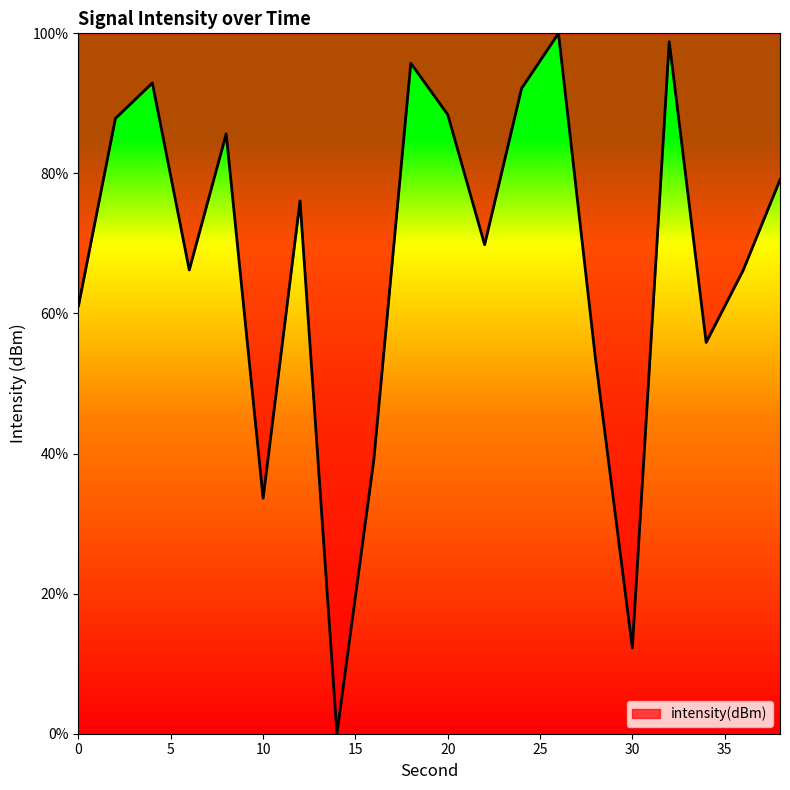

What is the difference between the maximum and minimum values?

100.0